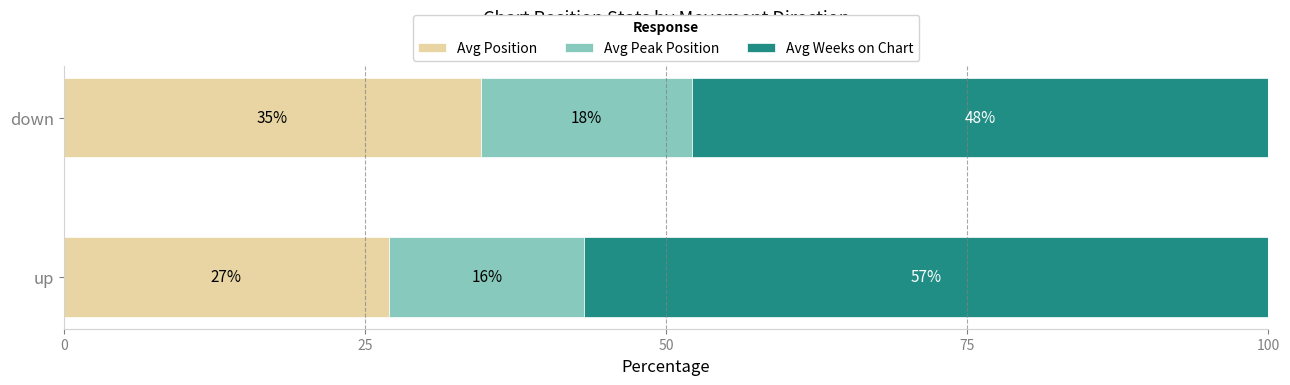

What are all the series names shown in the legend?

Avg Position, Avg Peak Position, Avg Weeks on Chart